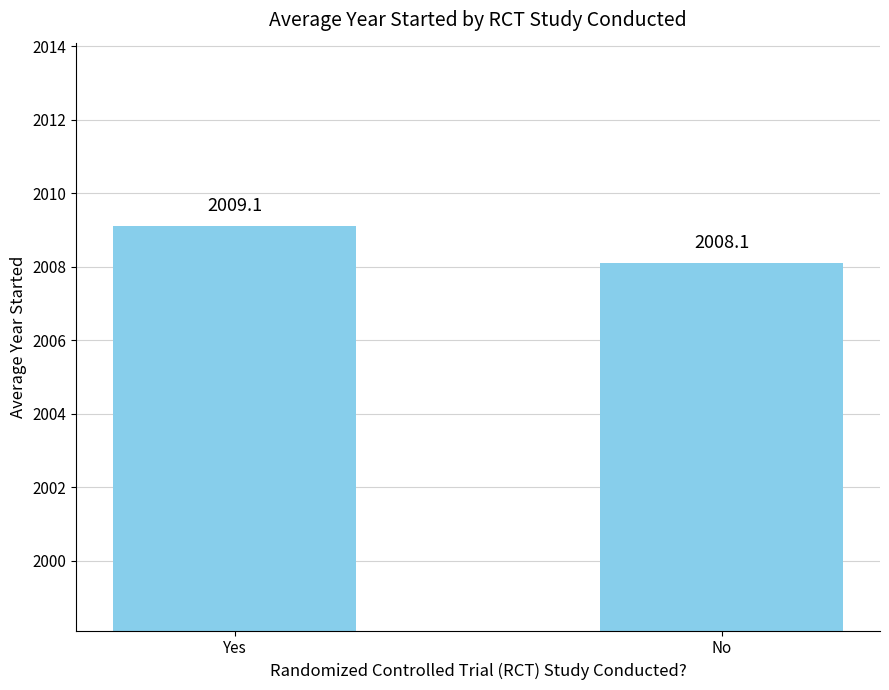

Reading left to right, transcribe all the data shown in this chart.

2009.1	2008.1